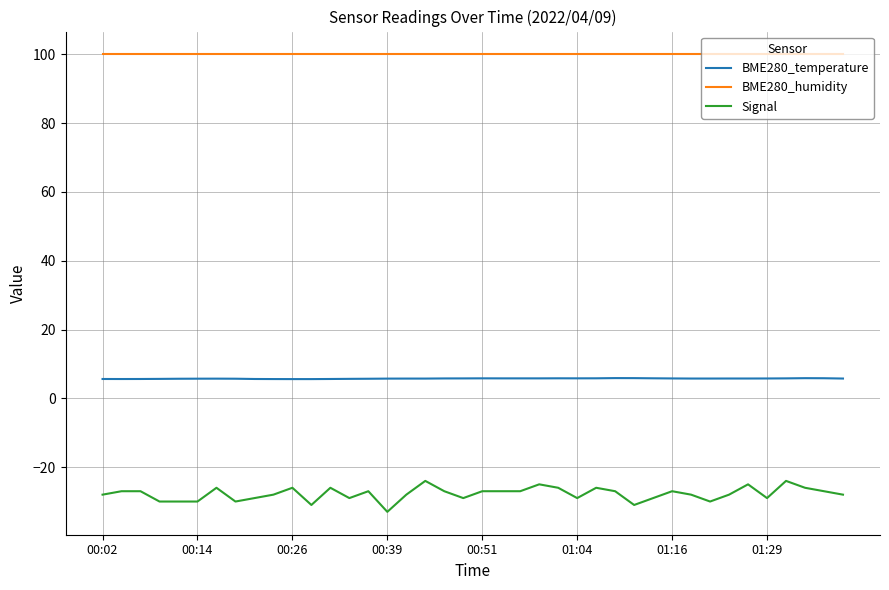

How many lines are shown in the chart?

3